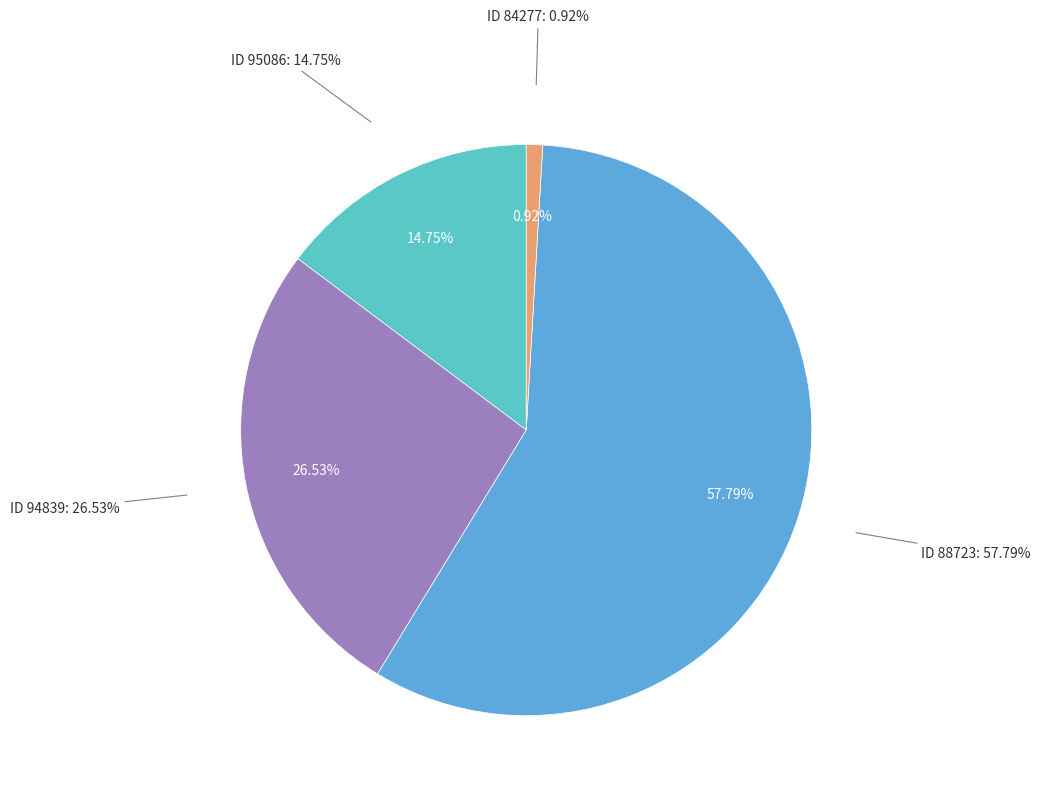

Count the number of slices in the pie.

4